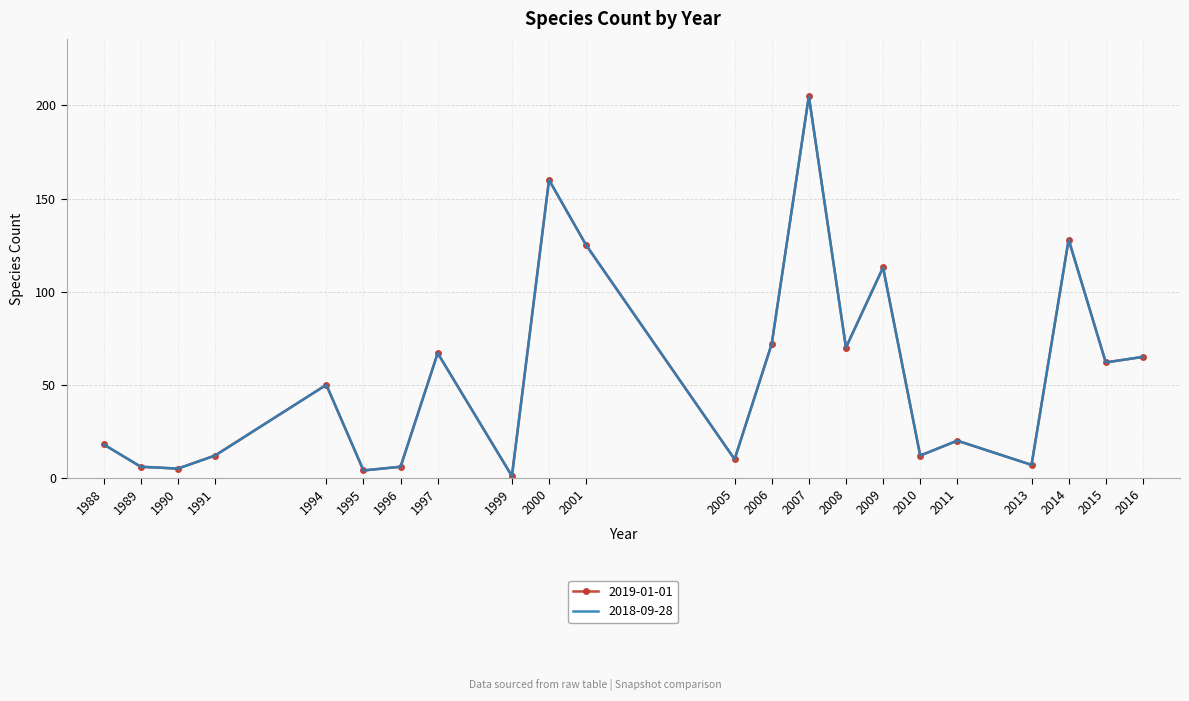

True or false: 2018-09-28 and 2019-01-01 intersect in this chart.

False